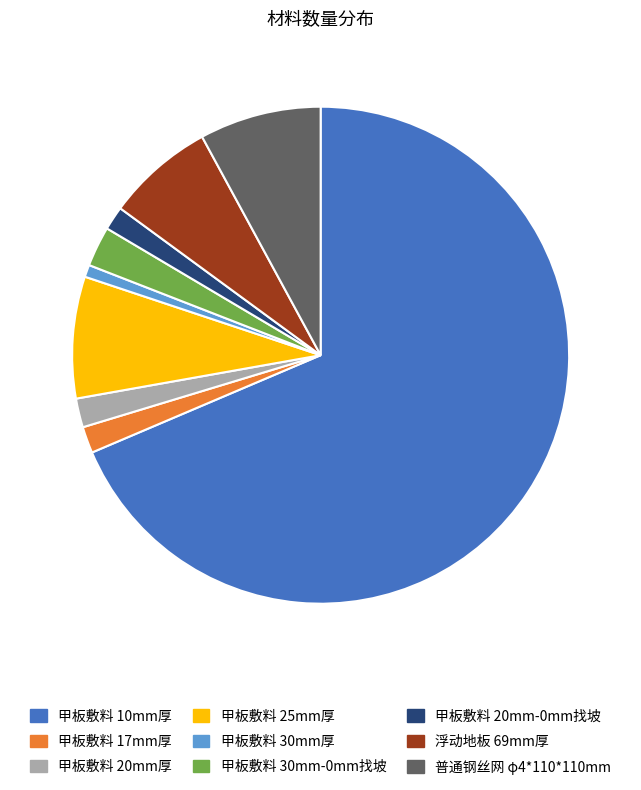

The 甲板敷料 17mm厚 slice represents 2% of the pie. True or false?

True